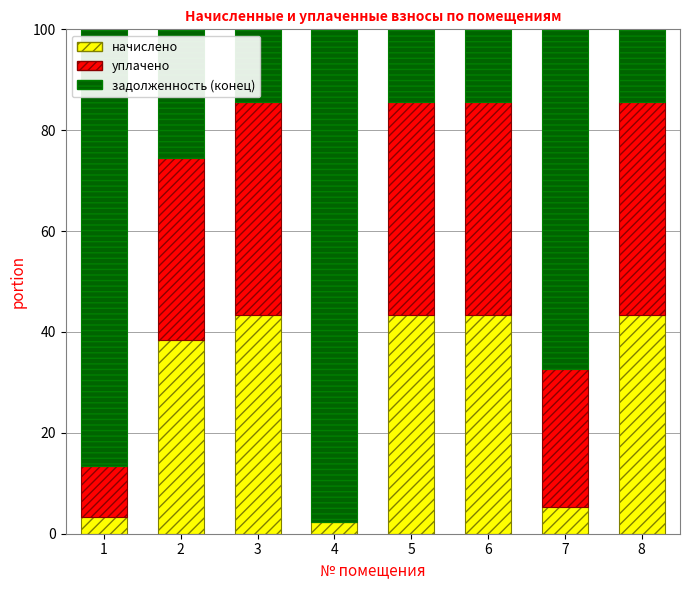

Are the bars horizontal?

No